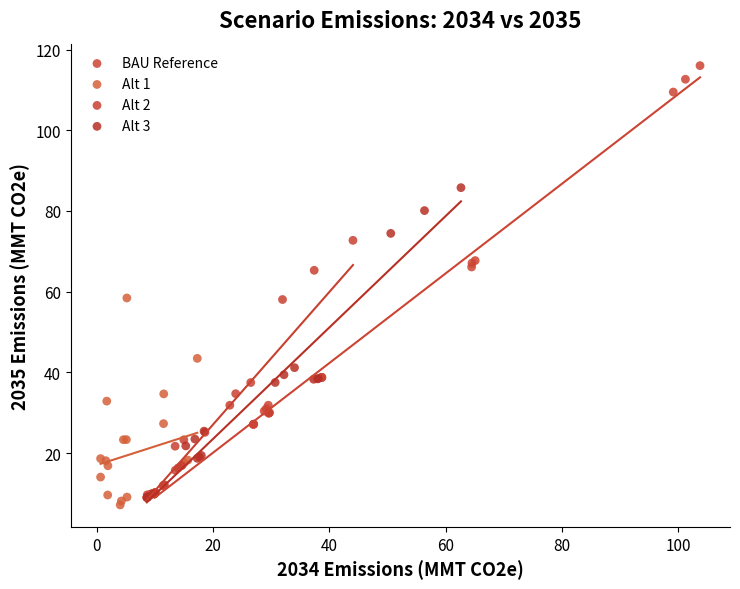

What are all the series names shown in the legend?

BAU Reference, Alt 1, Alt 2, Alt 3